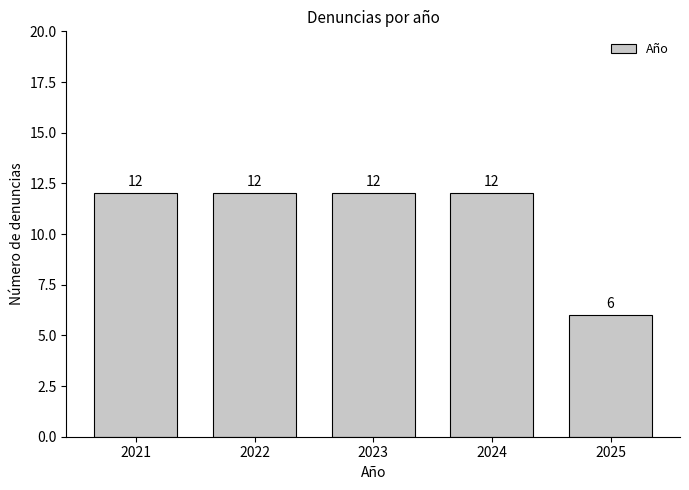

Reading right to left, transcribe all the data shown in this chart.

6	12	12	12	12